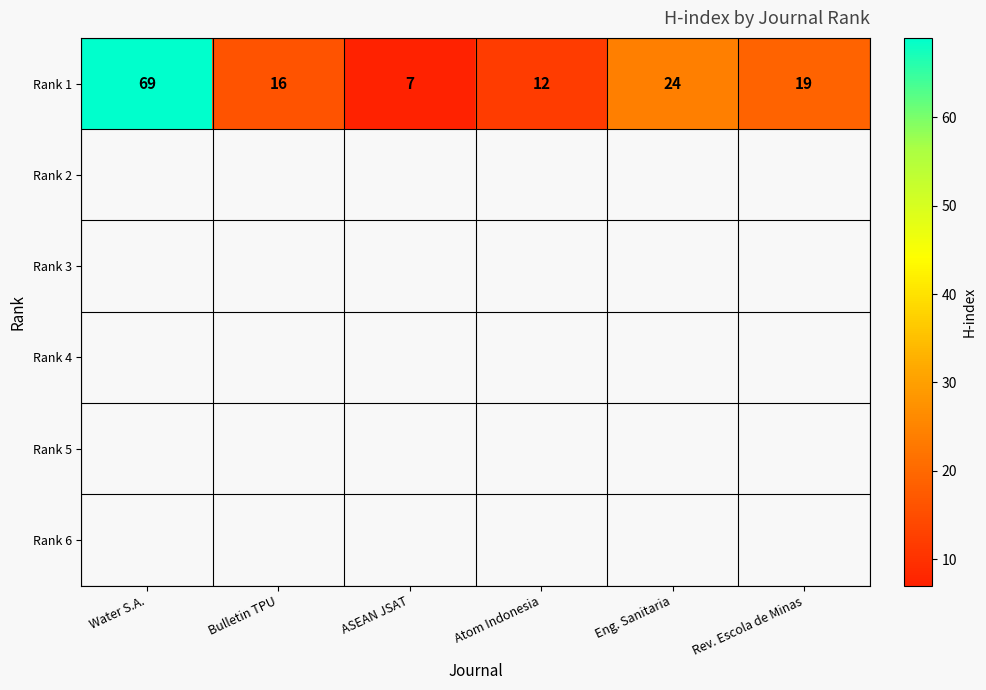

Rank the categories by Rank 1 value from highest to lowest.

Water S.A., Eng. Sanitaria, Rev. Escola de Minas, Bulletin TPU, Atom Indonesia, ASEAN JSAT